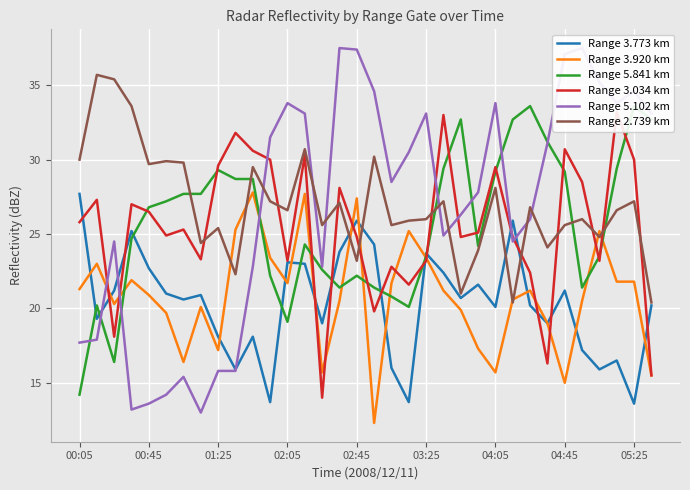

At which label does Range 5.841 km reach its minimum?

00:05